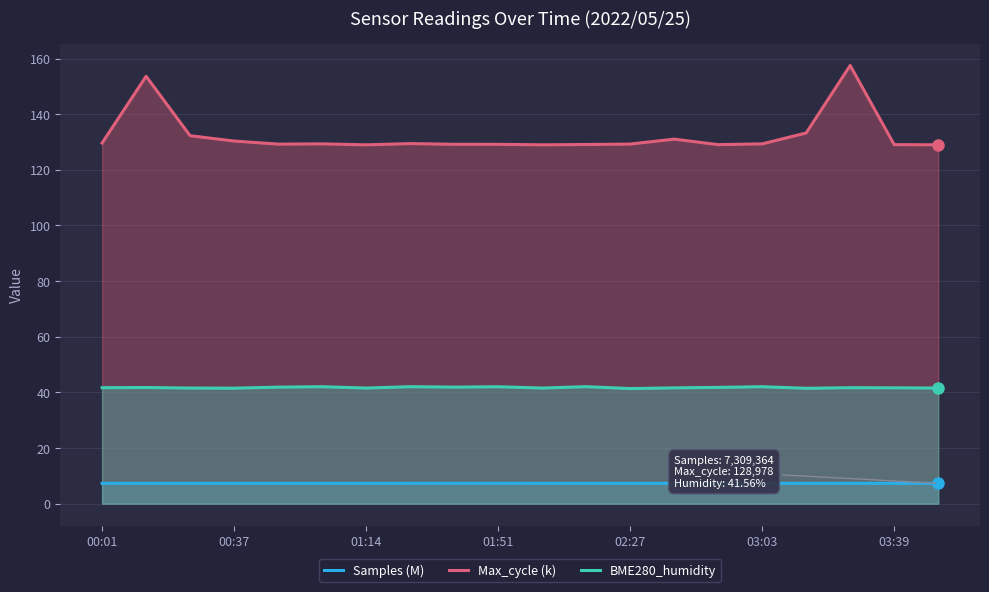

True or false: Samples (M) and Max_cycle (k) intersect in this chart.

False